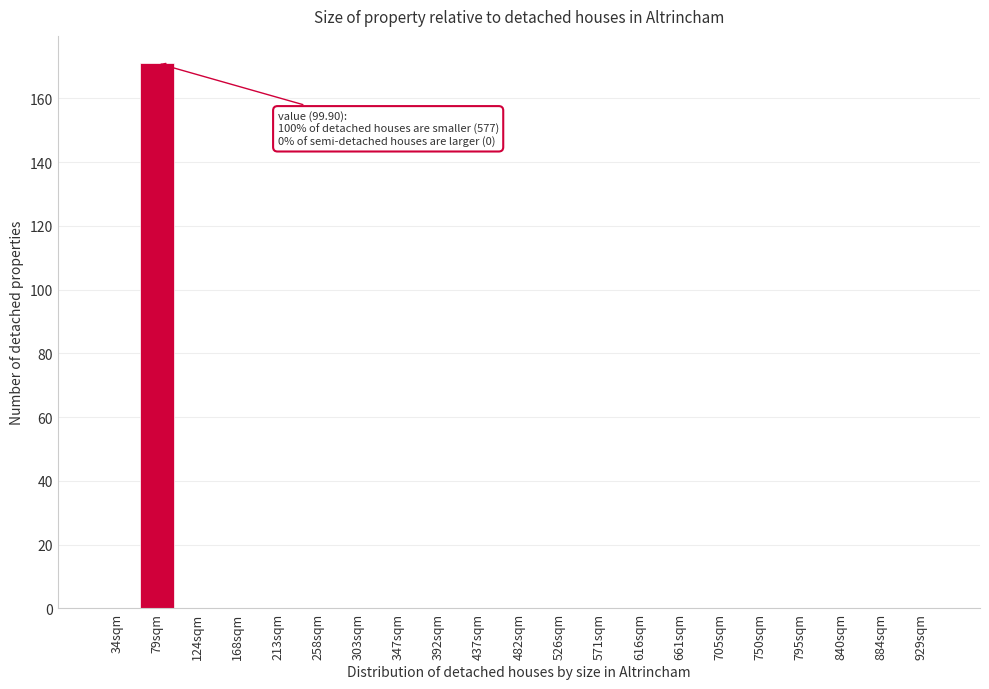

Reading left to right, extract all data points from this chart.

34sqm=0	79sqm=171	124sqm=0	168sqm=0	213sqm=0	258sqm=0	303sqm=0	347sqm=0	392sqm=0	437sqm=0	482sqm=0	526sqm=0	571sqm=0	616sqm=0	661sqm=0	705sqm=0	750sqm=0	795sqm=0	840sqm=0	884sqm=0	929sqm=0